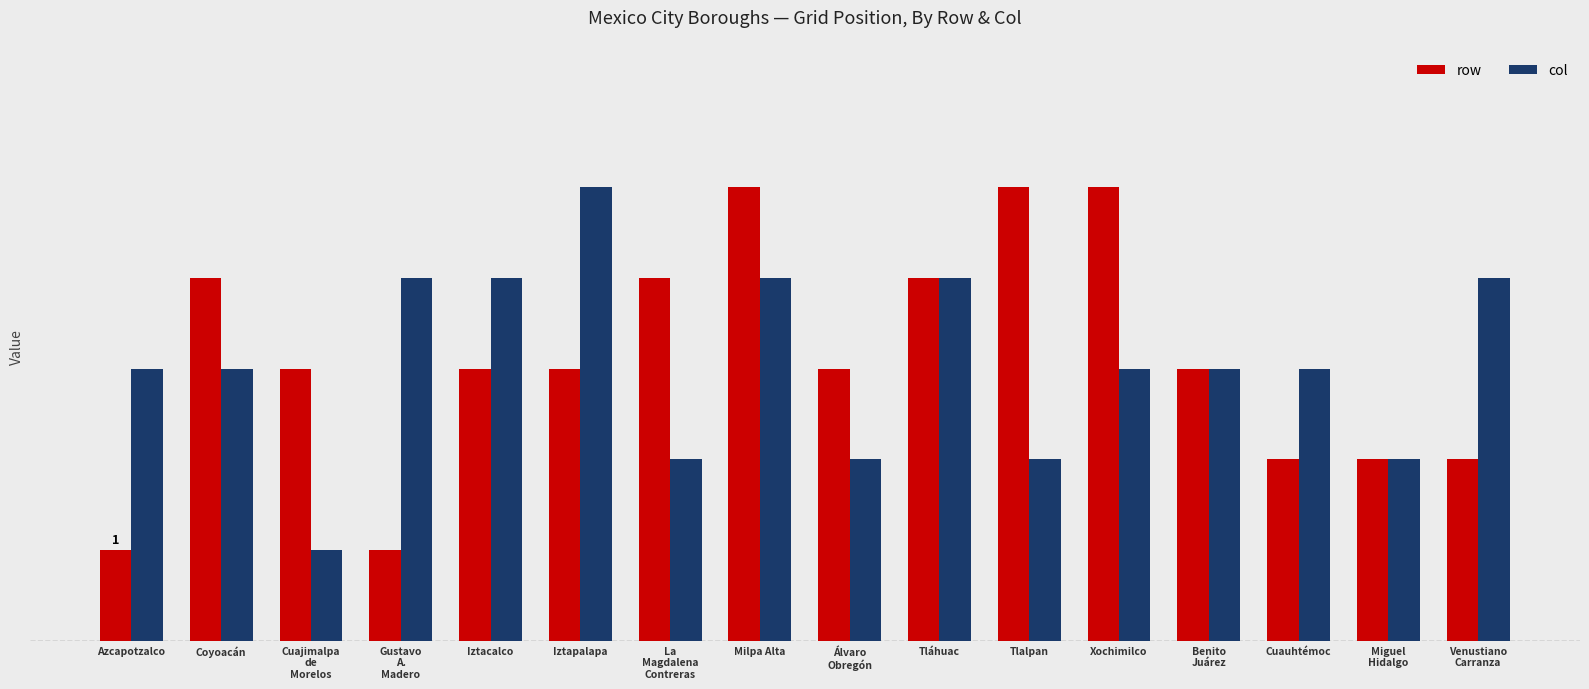

Are the bars horizontal?

No